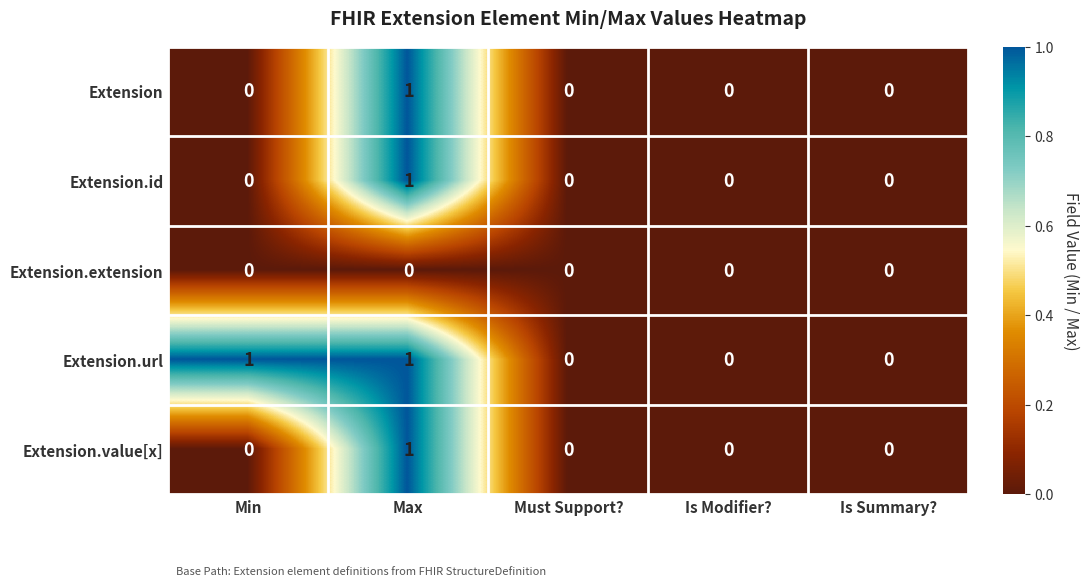

What is the difference between the highest and lowest values at Max?

1